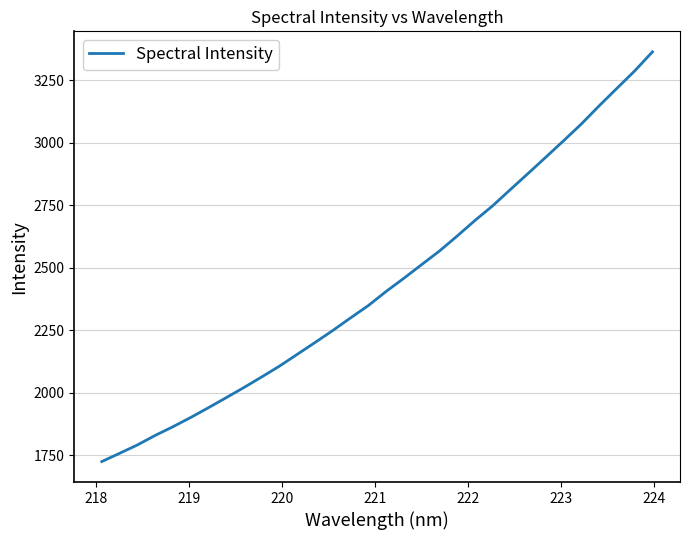

Reading left to right, list all the values displayed in this chart.

1724.2	1757.1	1790.6	1828.7	1863.5	1900.7	1939.8	1980.0	2020.8	2063.1	2106.5	2153.7	2201.0	2249.1	2299.5	2348.9	2405.4	2458.1	2512.8	2567.0	2627.2	2689.4	2748.2	2813.5	2878.0	2943.4	3009.0	3075.9	3148.5	3218.4	3288.0	3364.3